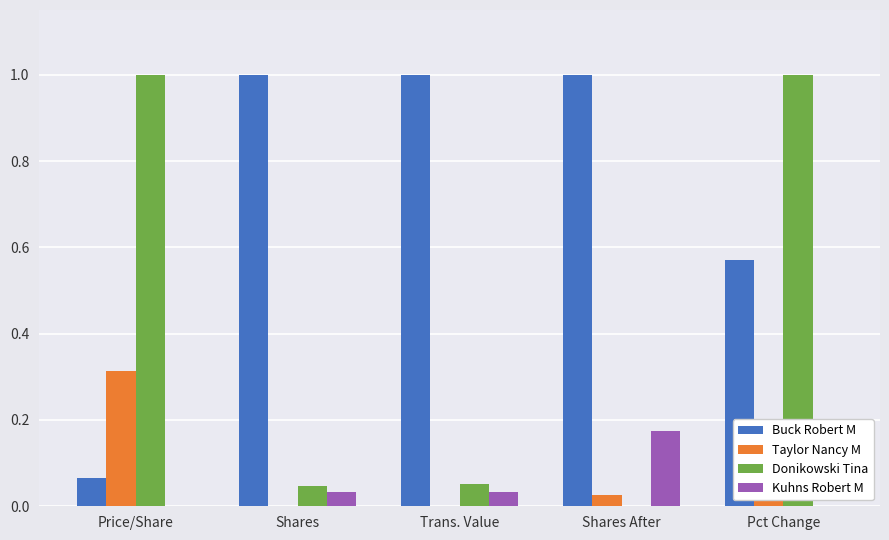

What is the greatest value displayed?

1.0